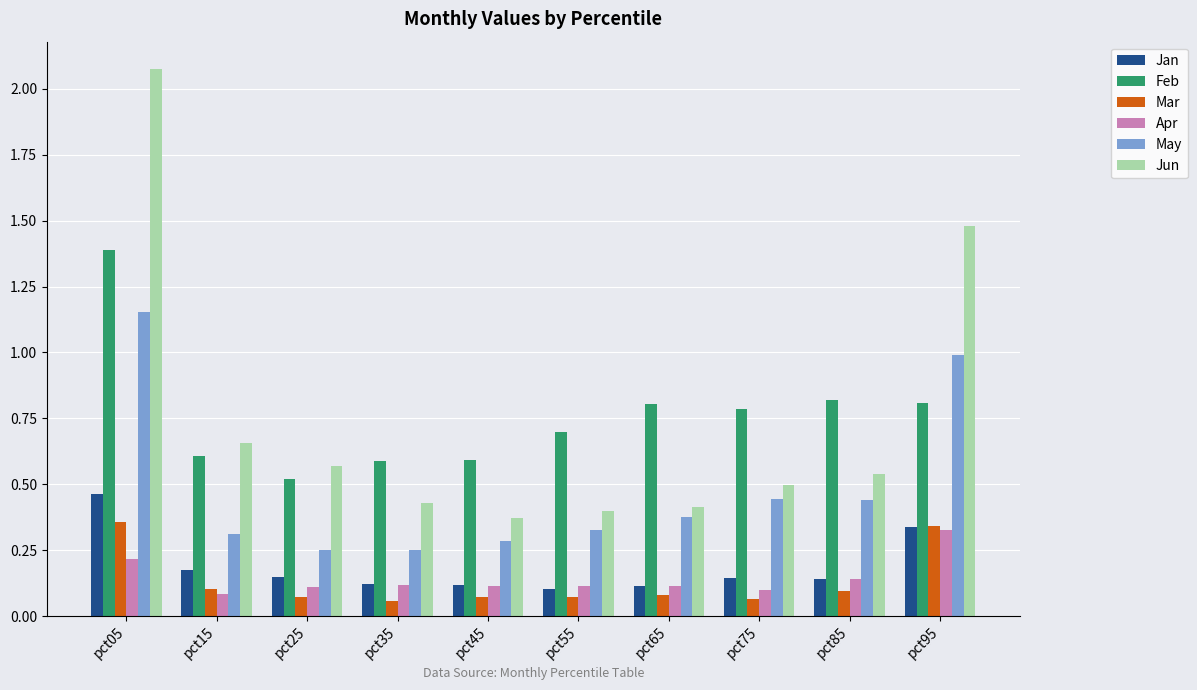

What is the total value across all series at pct65?

1.9